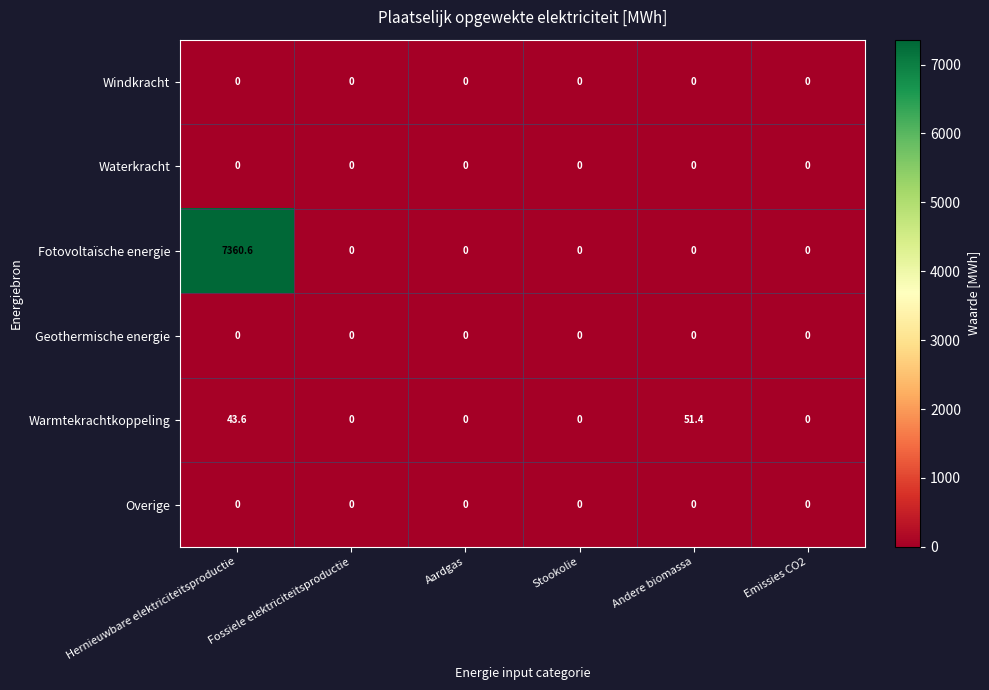

The Overige series shows 0.0 at Hernieuwbare elektriciteitsproductie. True or false?

True